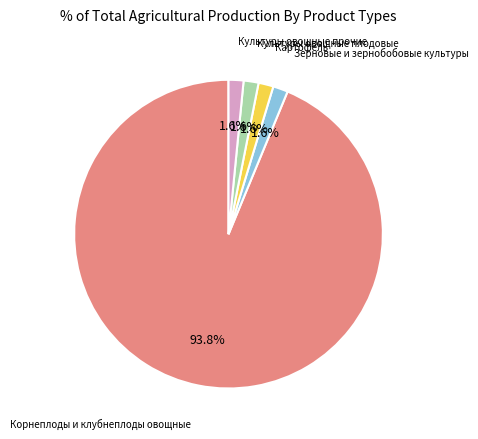

Does any single category account for the majority?

Yes